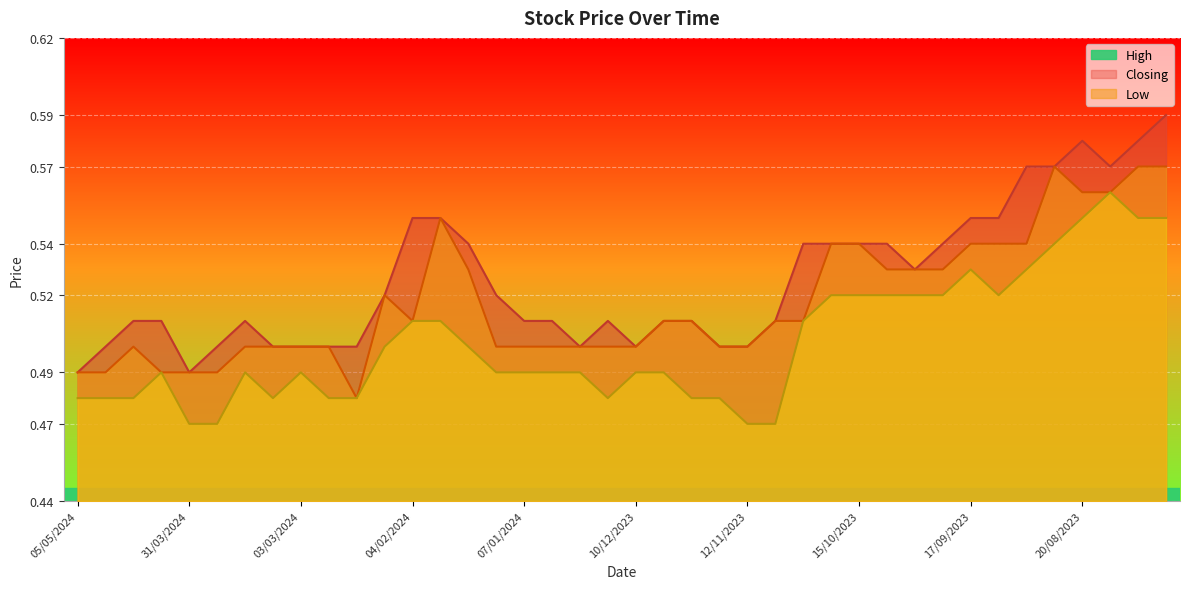

Which series changed the most between 07/01/2024 and 24/12/2023?

High